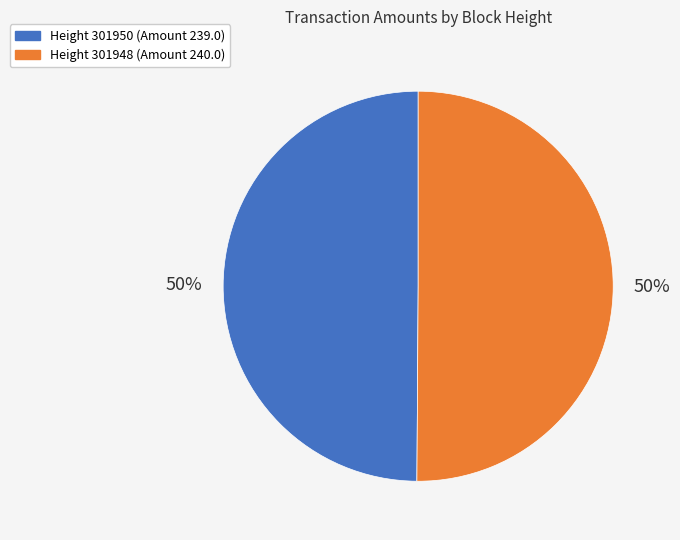

Do Height 301948 (Amount 240.0) and Height 301950 (Amount 239.0) together represent more than half of the pie?

Yes